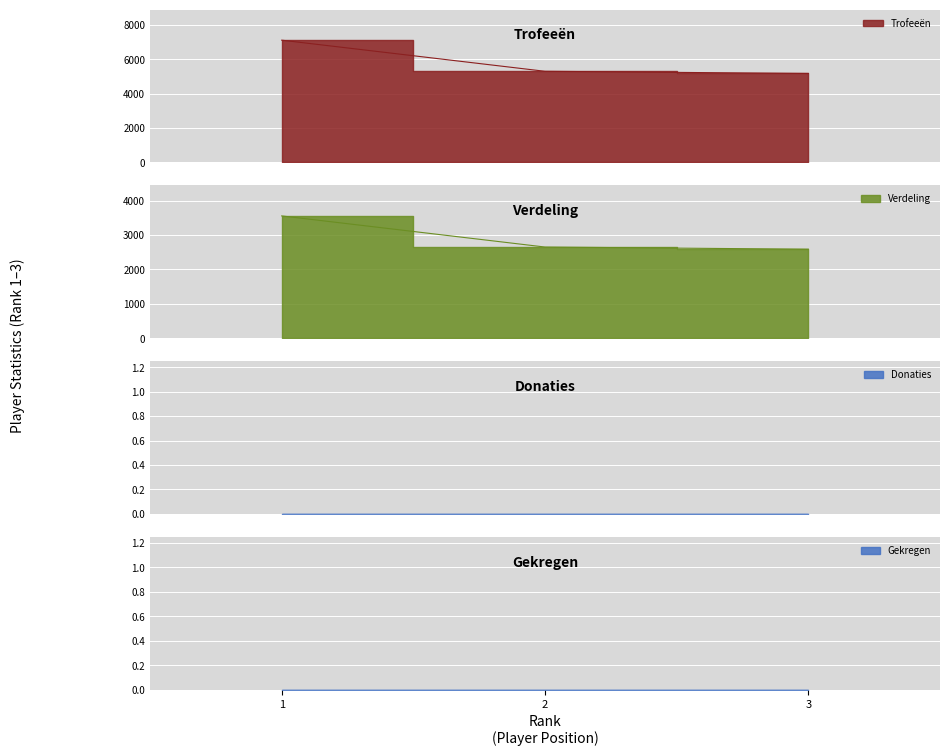

Where is Verdeling nearest to the value 3071?

2